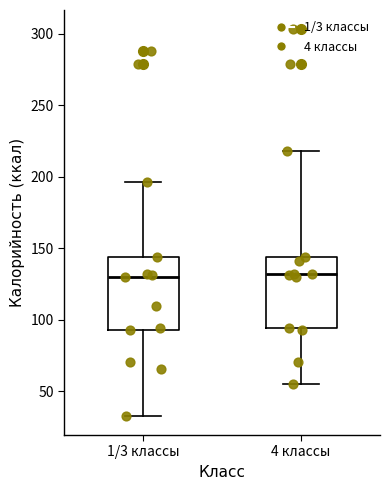

Where is the upper edge of the box for 4 классы on the y-axis? The values are not printed on the chart, so give them approximately, as read against the axis.

145